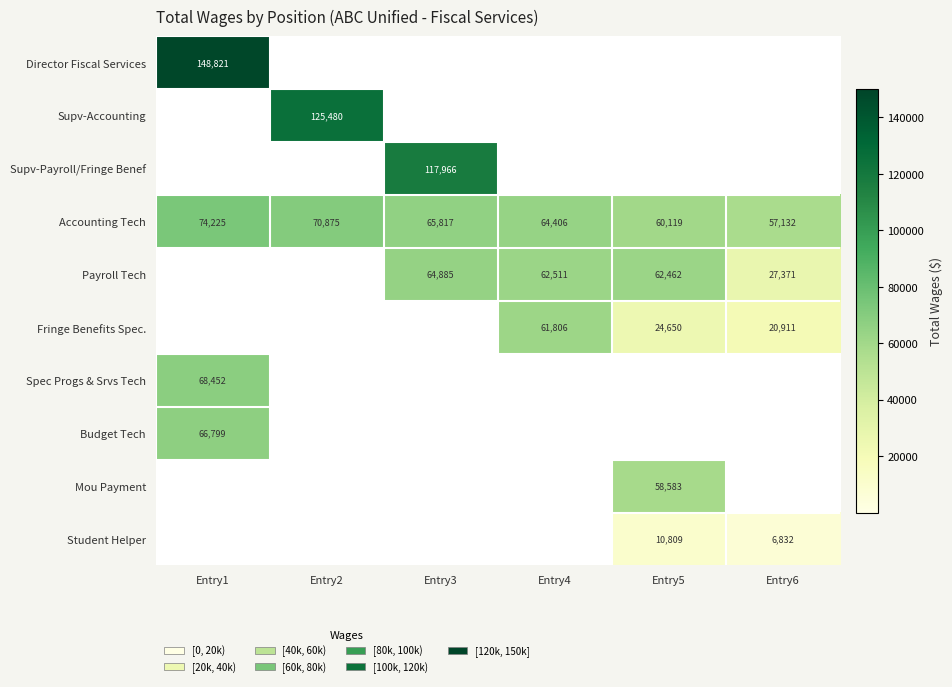

What is the maximum value for Accounting Tech?

74225